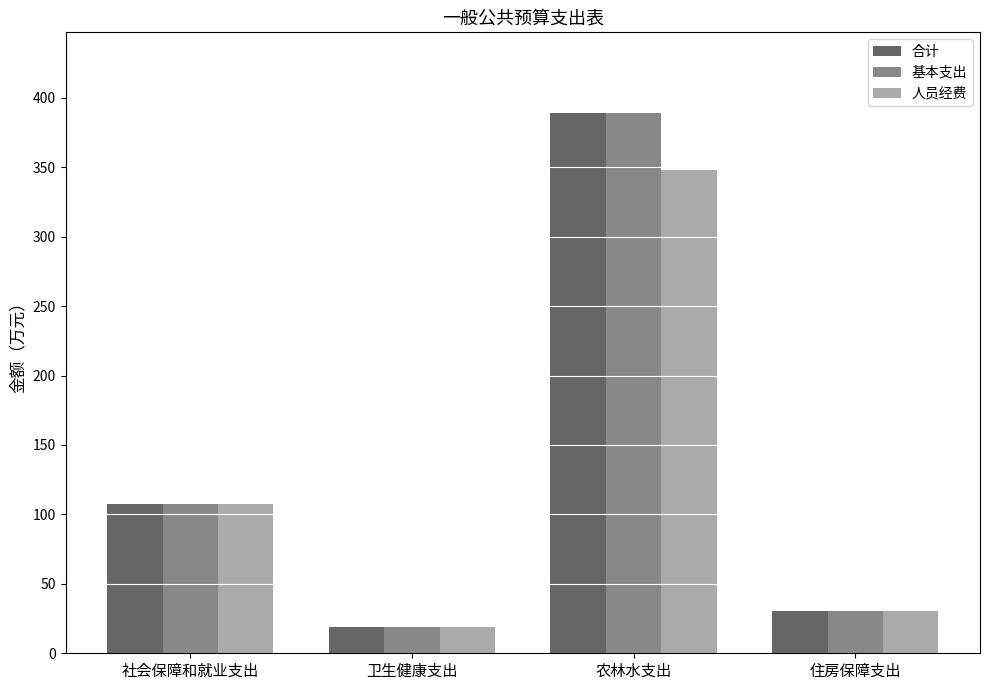

What is the difference between the second highest and minimum values in the 基本支出 series?

88.1